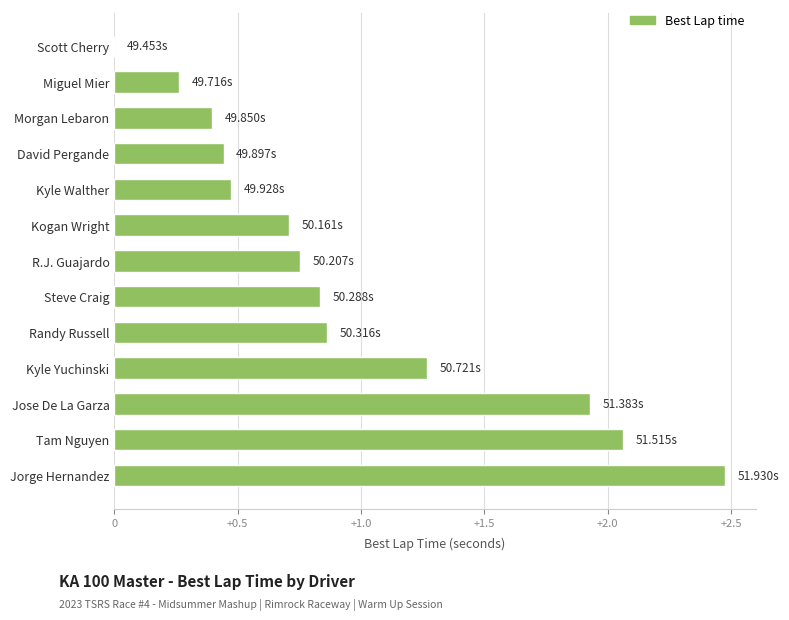

What is the sum of all values?

12.5